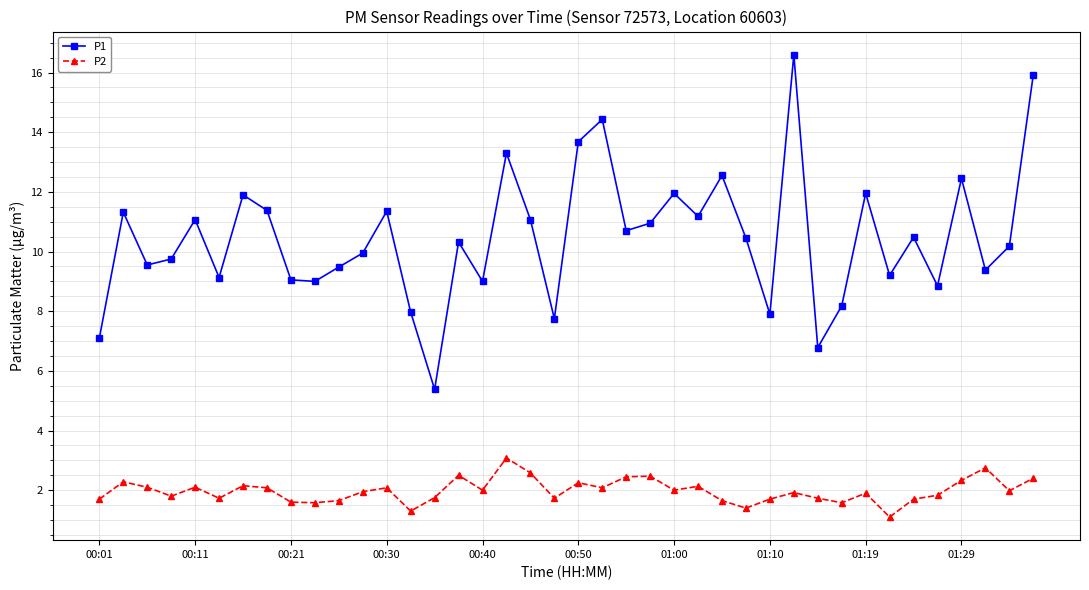

What is the sum of all P1 values?

418.6